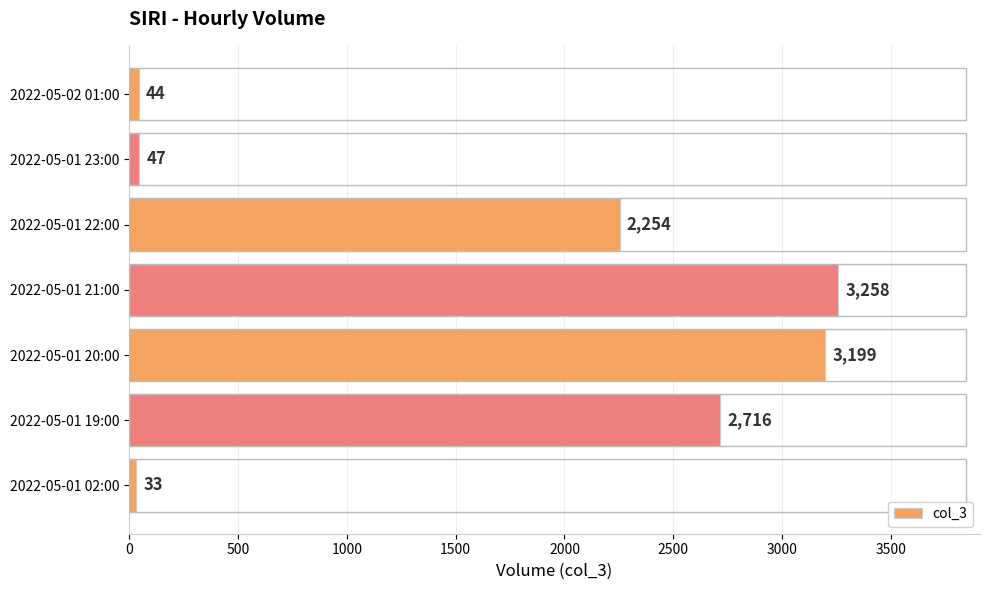

Reading bottom to top, what are all the values shown in this chart?

2022-05-01 02:00=33	2022-05-01 19:00=2716	2022-05-01 20:00=3199	2022-05-01 21:00=3258	2022-05-01 22:00=2254	2022-05-01 23:00=47	2022-05-02 01:00=44